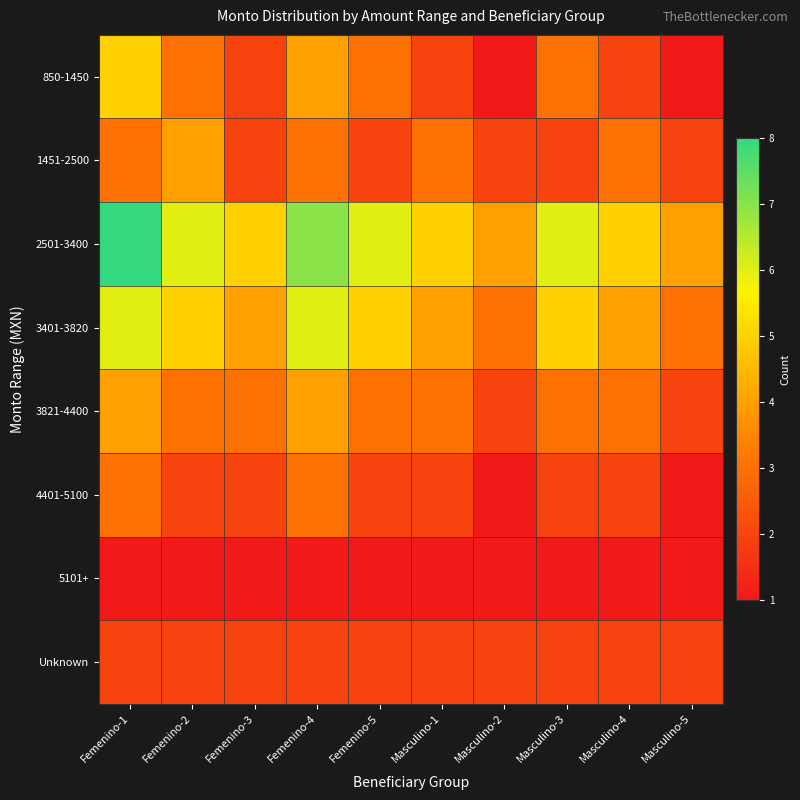

Reading left to right, extract all data points from this chart.

850-1450: Femenino-1=5	Femenino-2=3	Femenino-3=2	Femenino-4=4	Femenino-5=3	Masculino-1=2	Masculino-2=1	Masculino-3=3	Masculino-4=2	Masculino-5=1
1451-2500: Femenino-1=3	Femenino-2=4	Femenino-3=2	Femenino-4=3	Femenino-5=2	Masculino-1=3	Masculino-2=2	Masculino-3=2	Masculino-4=3	Masculino-5=2
2501-3400: Femenino-1=8	Femenino-2=6	Femenino-3=5	Femenino-4=7	Femenino-5=6	Masculino-1=5	Masculino-2=4	Masculino-3=6	Masculino-4=5	Masculino-5=4
3401-3820: Femenino-1=6	Femenino-2=5	Femenino-3=4	Femenino-4=6	Femenino-5=5	Masculino-1=4	Masculino-2=3	Masculino-3=5	Masculino-4=4	Masculino-5=3
3821-4400: Femenino-1=4	Femenino-2=3	Femenino-3=3	Femenino-4=4	Femenino-5=3	Masculino-1=3	Masculino-2=2	Masculino-3=3	Masculino-4=3	Masculino-5=2
4401-5100: Femenino-1=3	Femenino-2=2	Femenino-3=2	Femenino-4=3	Femenino-5=2	Masculino-1=2	Masculino-2=1	Masculino-3=2	Masculino-4=2	Masculino-5=1
5101+: Femenino-1=1	Femenino-2=1	Femenino-3=1	Femenino-4=1	Femenino-5=1	Masculino-1=1	Masculino-2=1	Masculino-3=1	Masculino-4=1	Masculino-5=1
Unknown: Femenino-1=2	Femenino-2=2	Femenino-3=2	Femenino-4=2	Femenino-5=2	Masculino-1=2	Masculino-2=2	Masculino-3=2	Masculino-4=2	Masculino-5=2